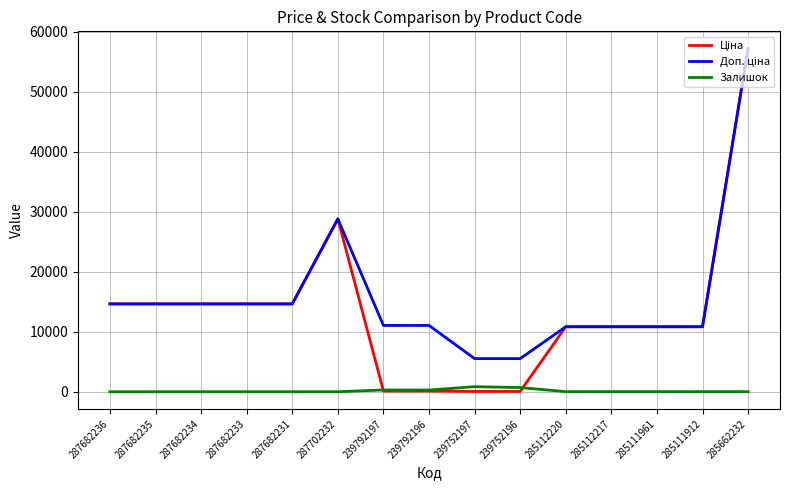

What is the difference between the Залишок values at 287682235 and 239792197?

295.0